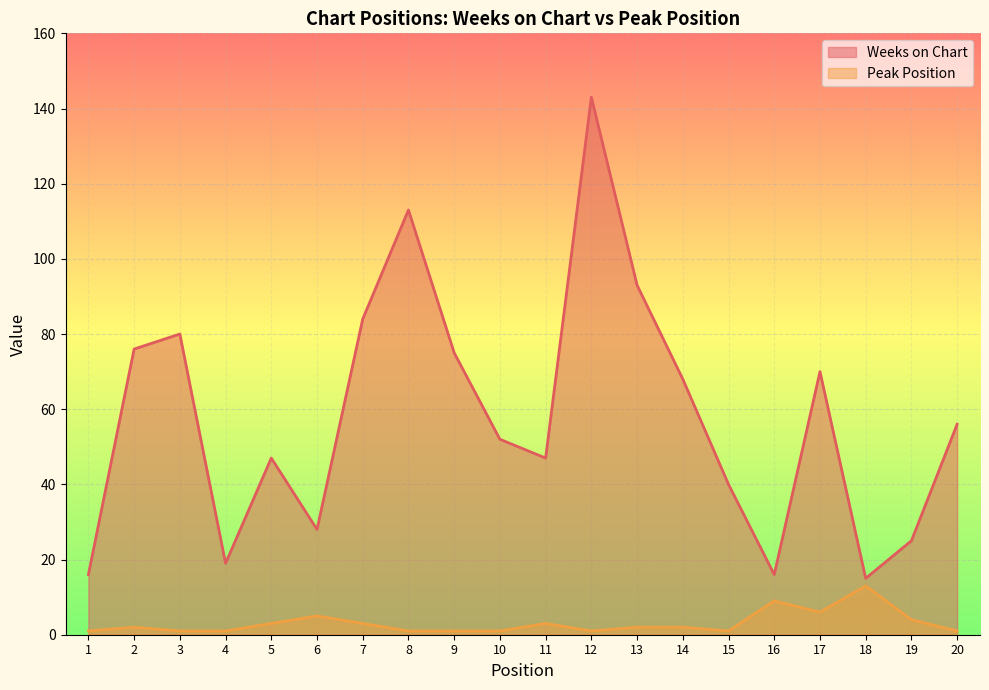

Where does the Weeks on Chart series first go above 56?

2